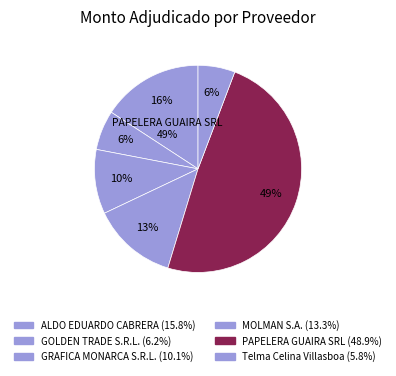

To the nearest percent, what percentage of the pie is PAPELERA GUAIRA SRL?

49%